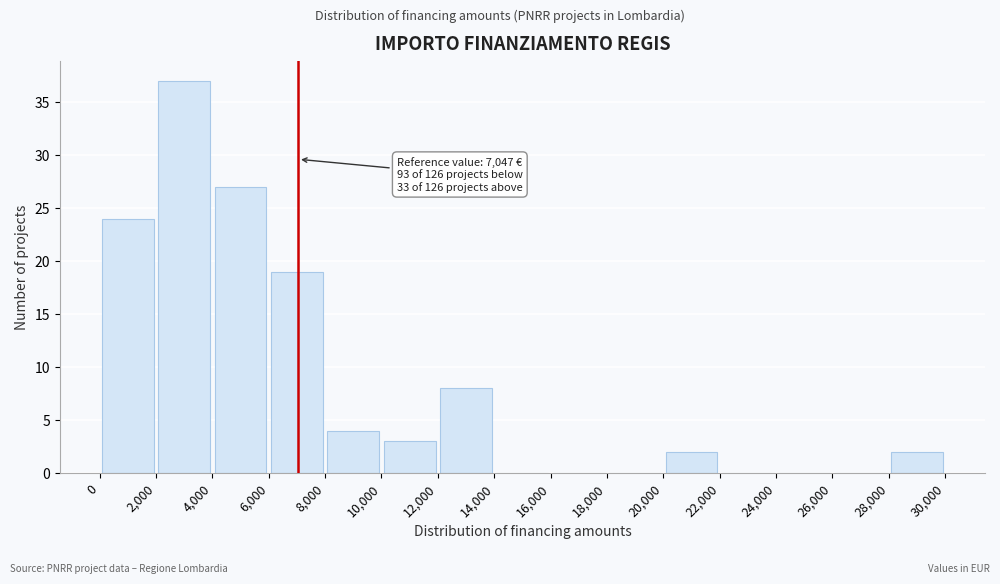

Which range on the x-axis has the tallest bar?

2,000 to 4,000